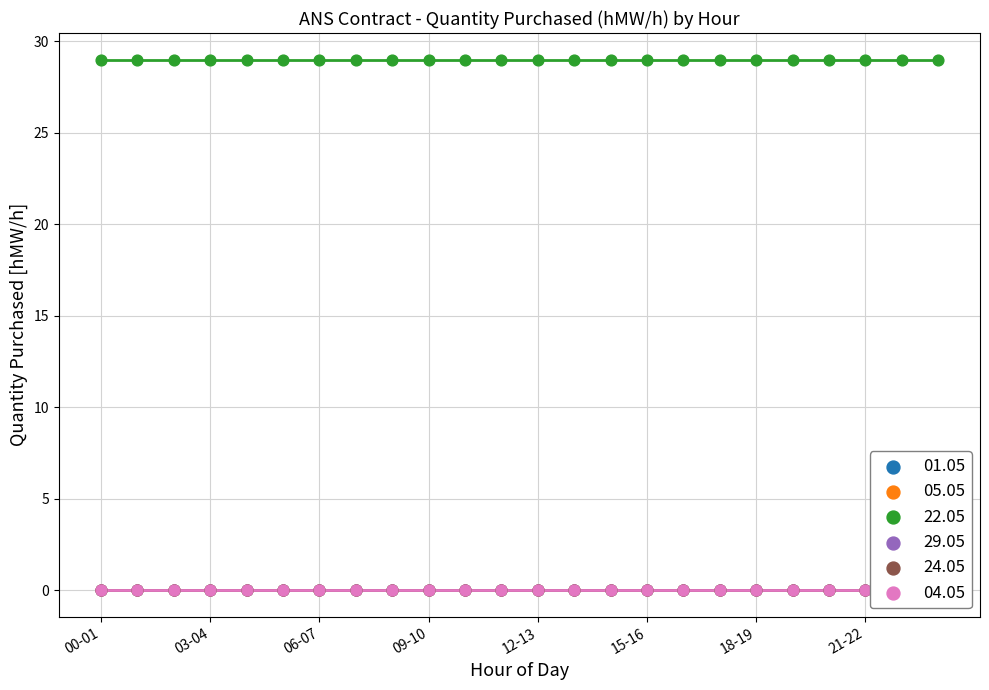

Which series reaches the minimum Y coordinate?

01.05